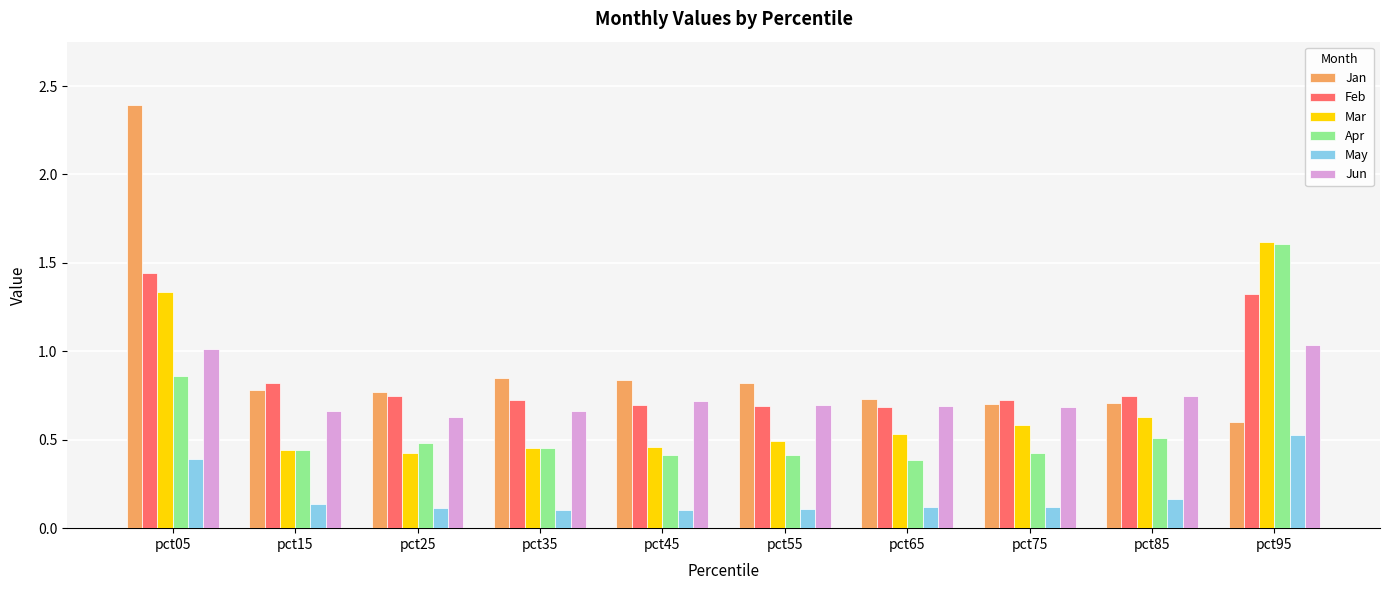

What is the difference between the maximum and minimum values in the Apr series?

1.2